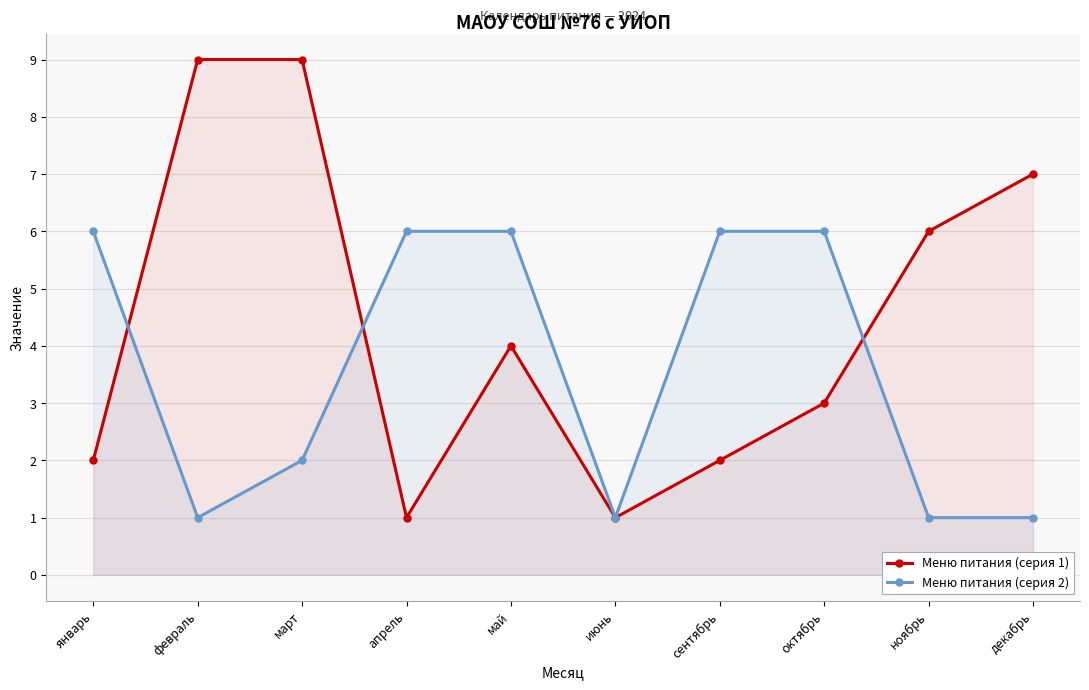

Where is the first local maximum for Меню питания (серия 1)?

май